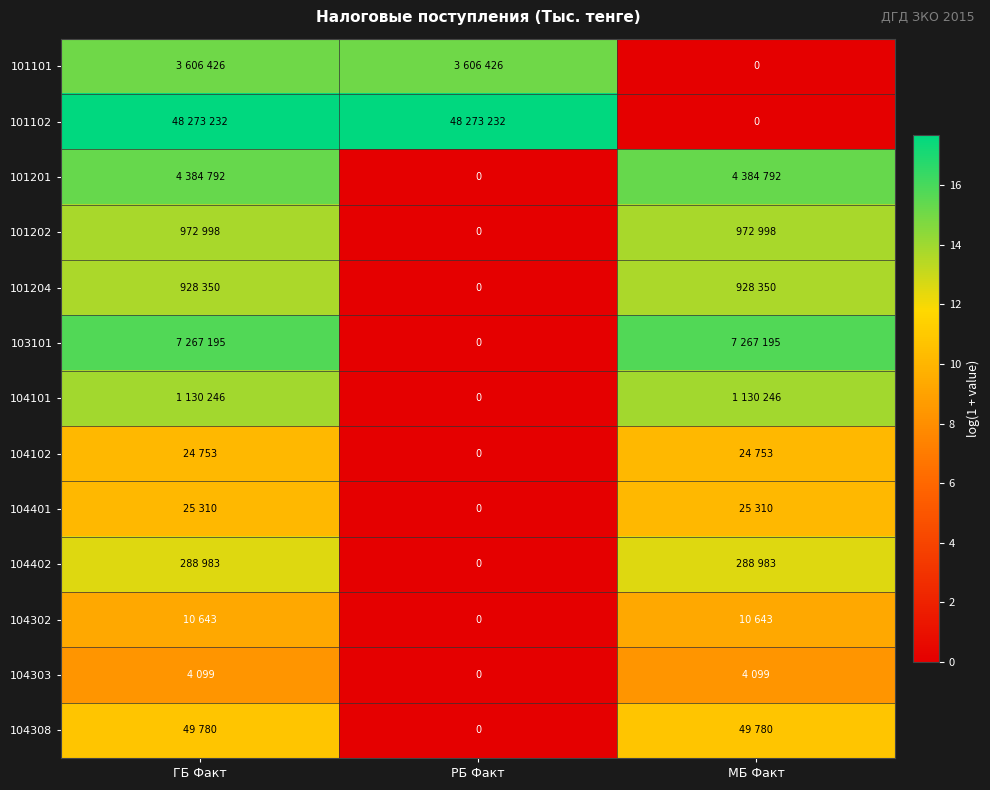

Is it true that 101201 equals 0.0 at РБ Факт?

True